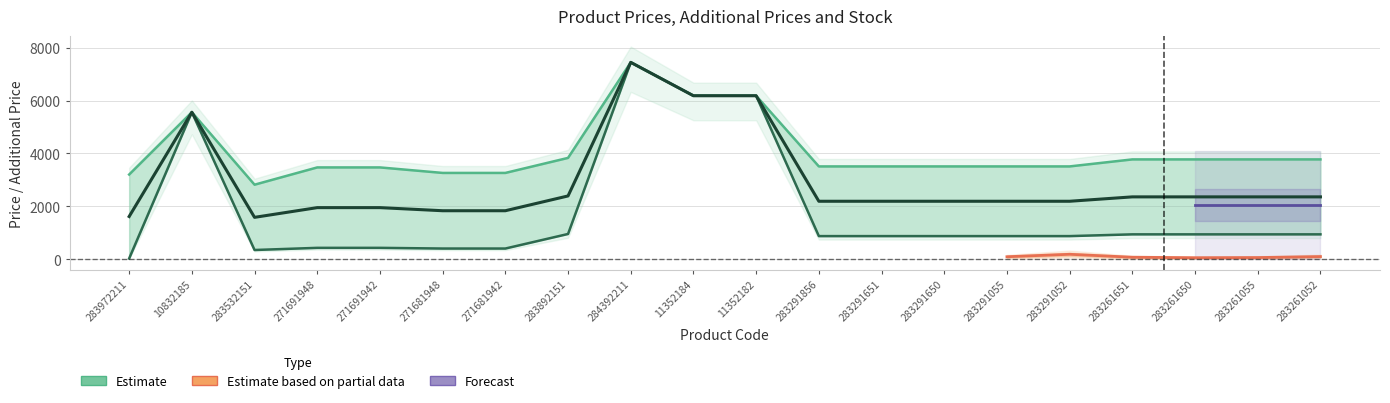

Is this an area chart (filled region under the line)?

No